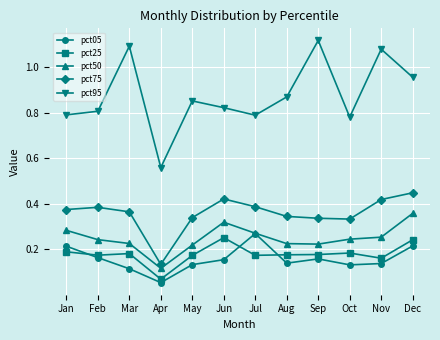

True or false: pct50 and pct75 cross at least once.

False